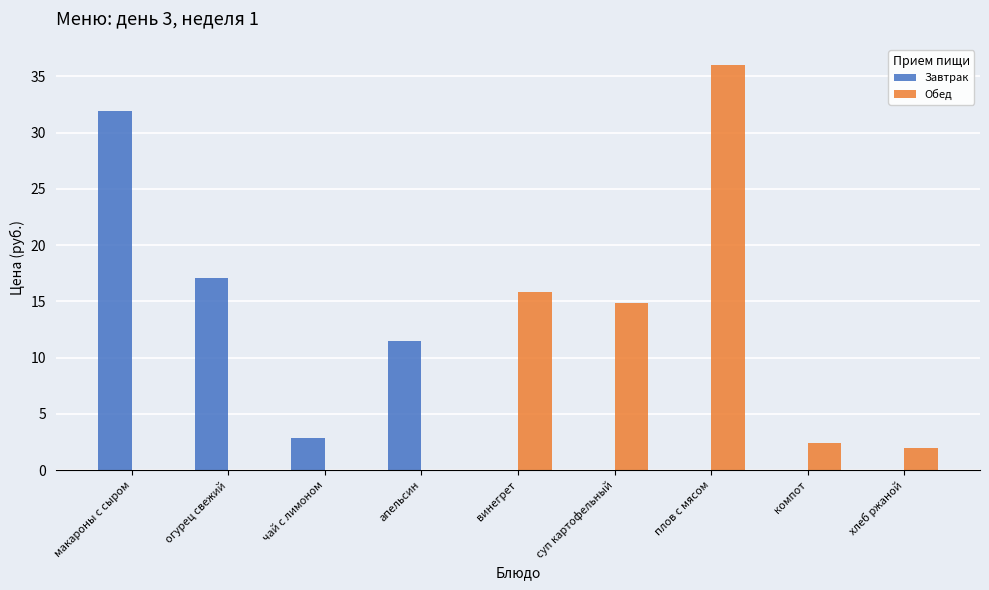

Is the value of Завтрак at компот greater than the value of Обед at винегрет?

No